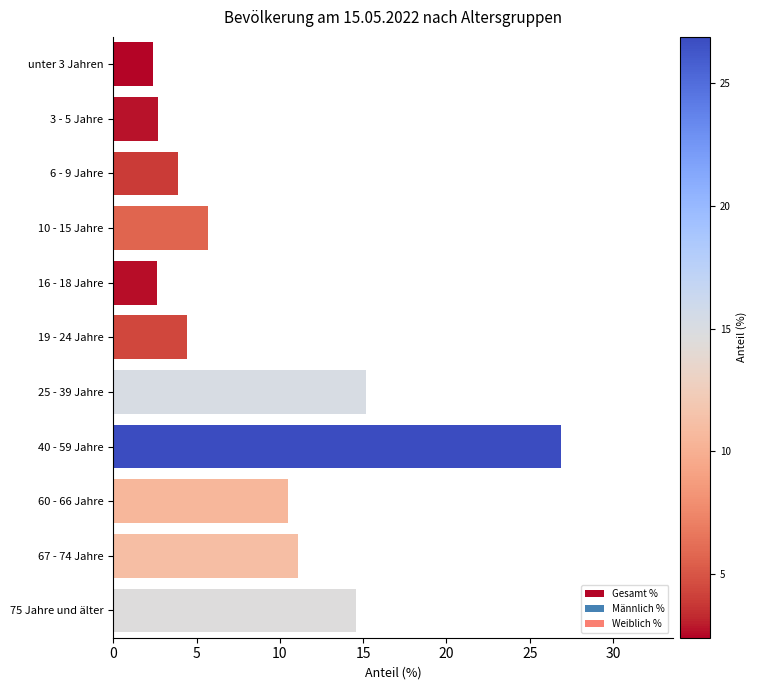

What is the greatest value displayed?

26.9